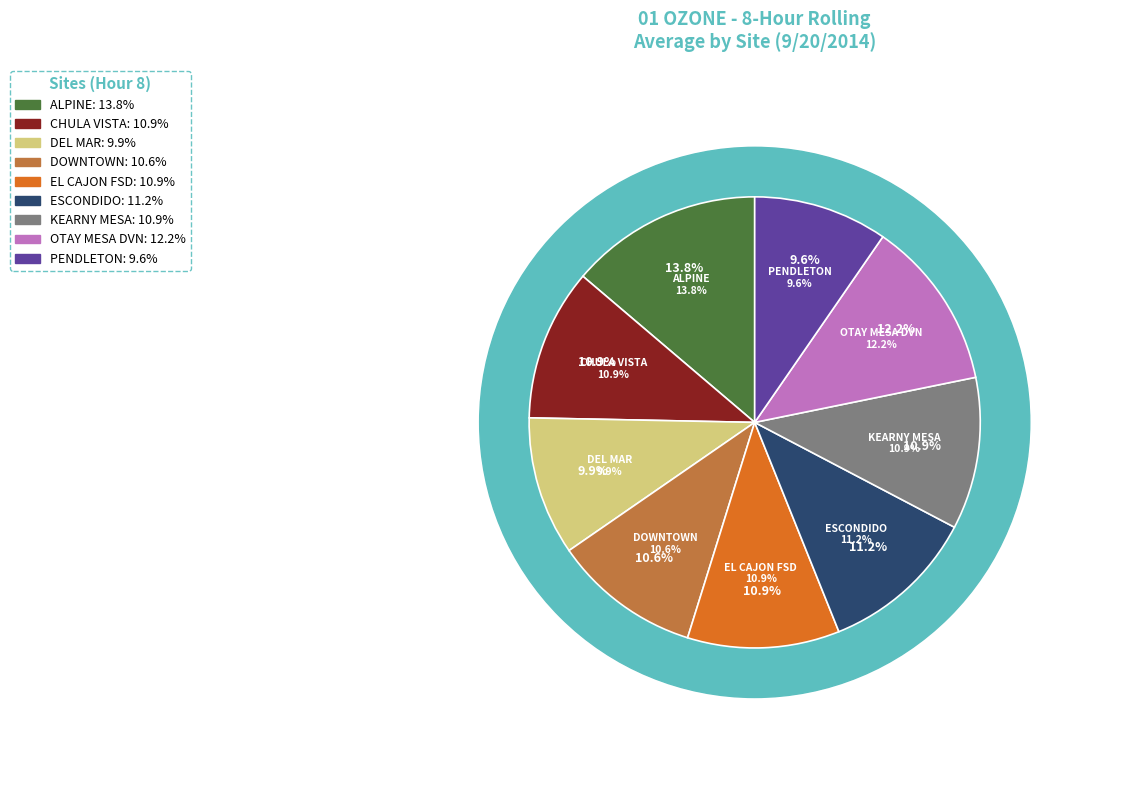

Which category has the smallest portion of the pie?

PENDLETON